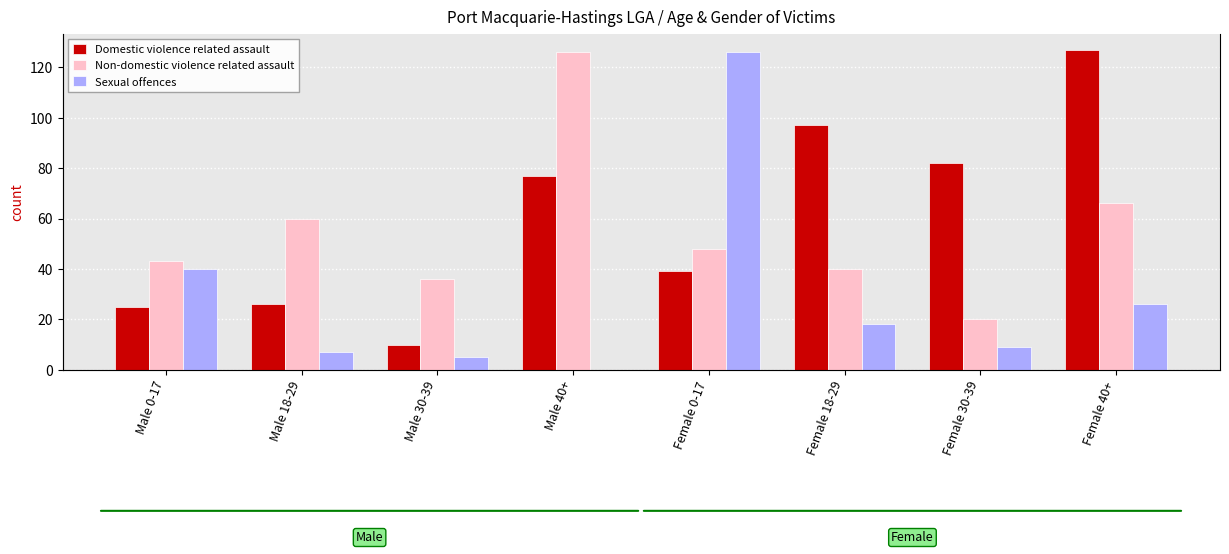

What is the total value across all series at Female 18-29?

155